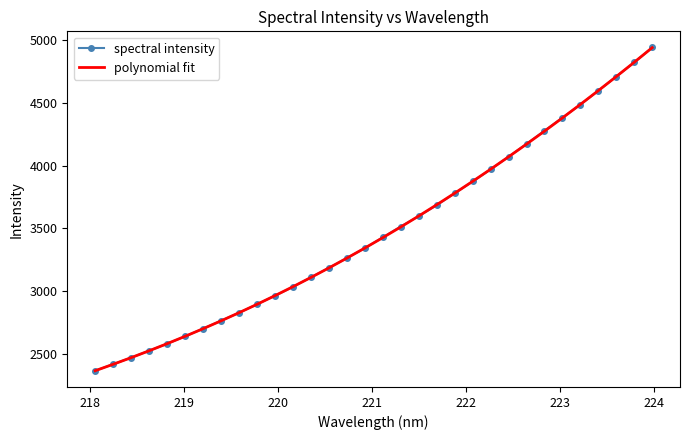

What is the minimum value shown in the chart?

2364.5